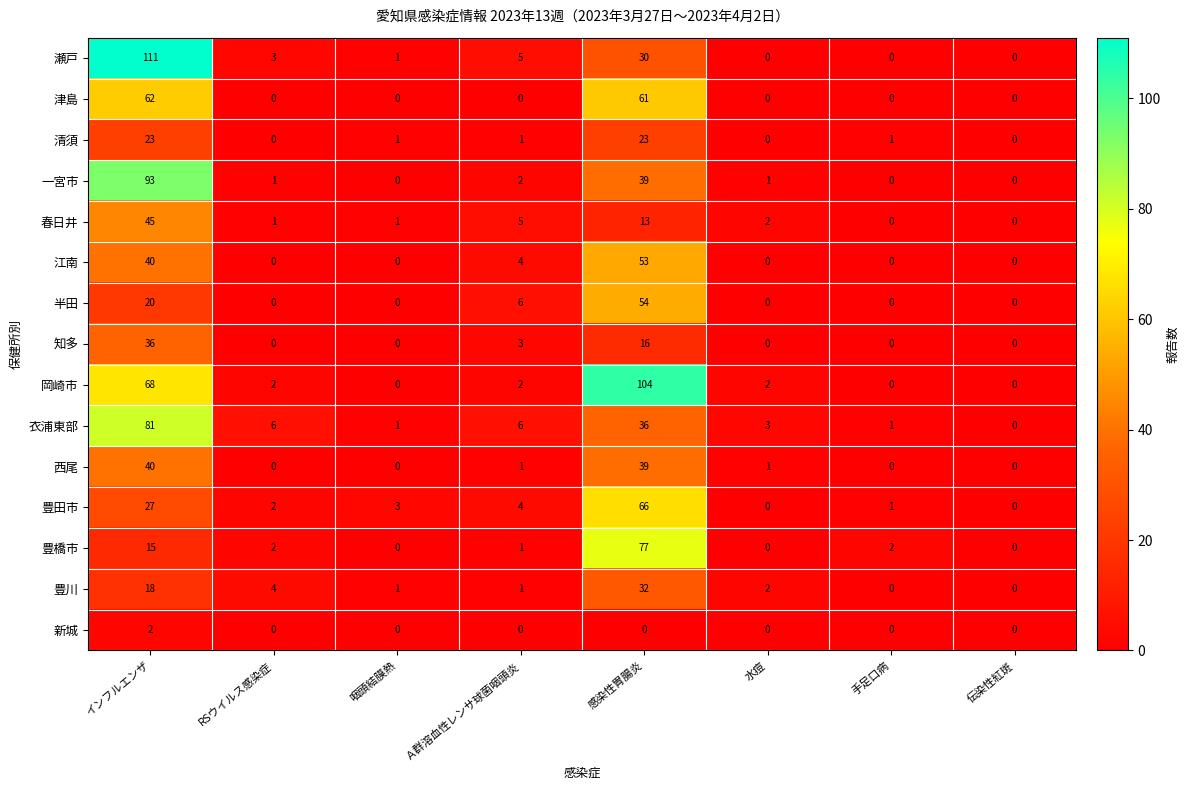

What is the total value across all series at 感染性胃腸炎?

643